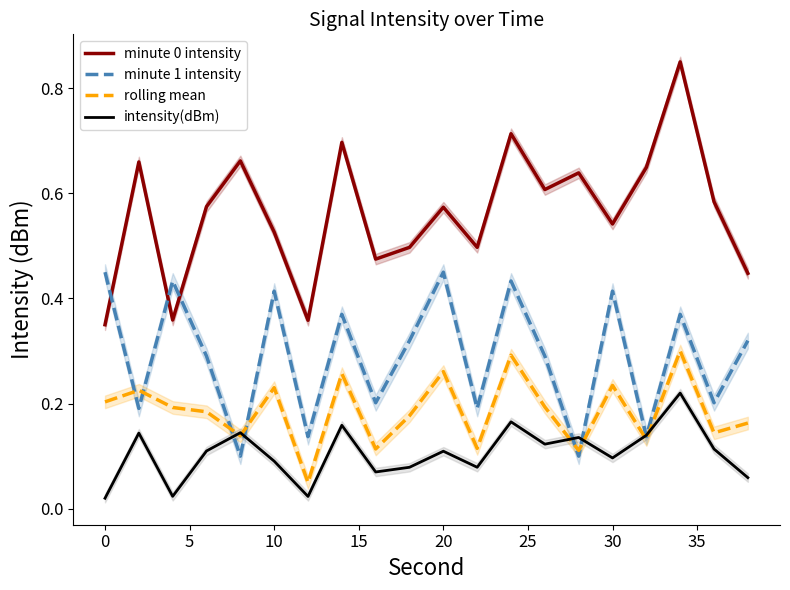

True or false: intensity(dBm) and minute 0 intensity cross at least once.

False